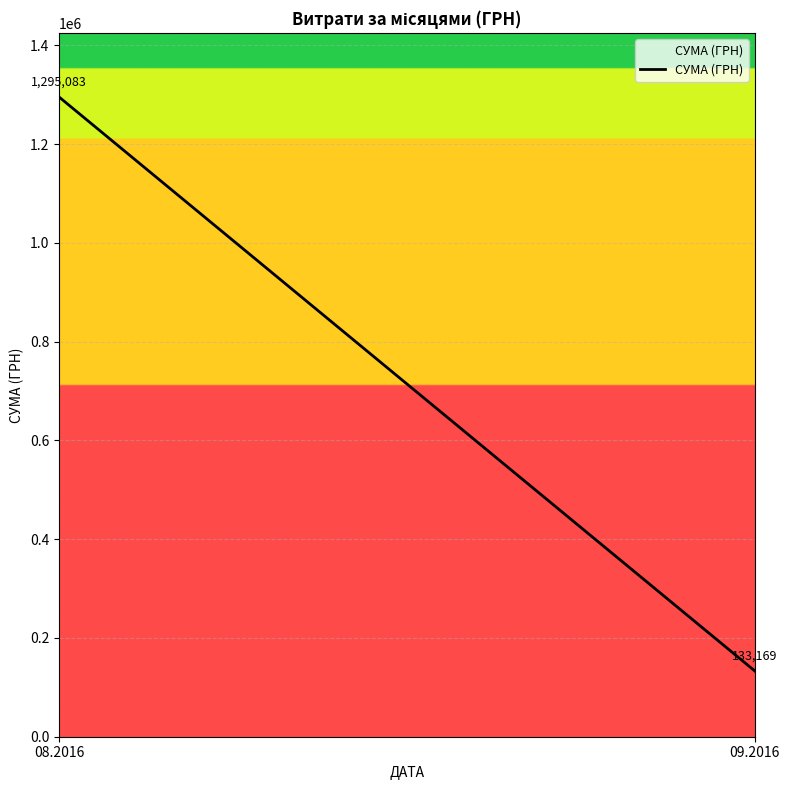

Reading left to right, list all the values displayed in this chart.

08.2016=1295083.4	09.2016=133168.7